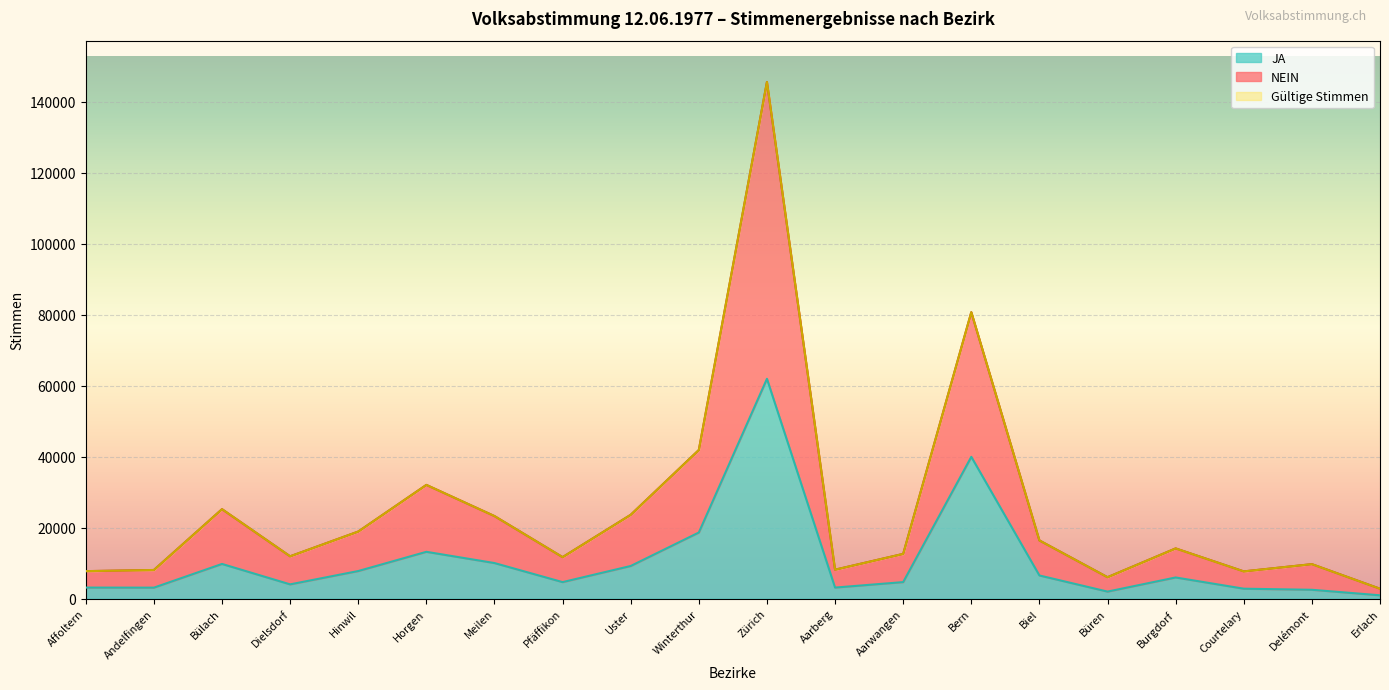

How many data points does each series have?

20